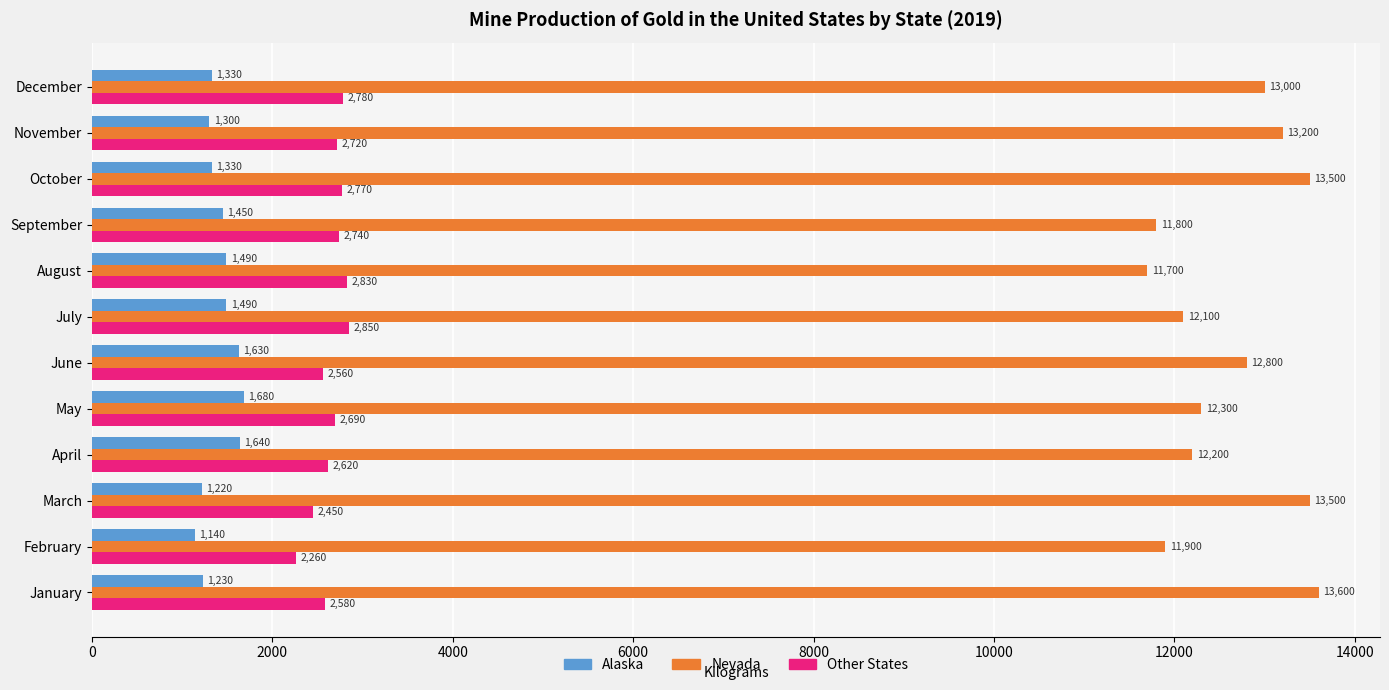

How many data points in Other States are less than 2720?

6